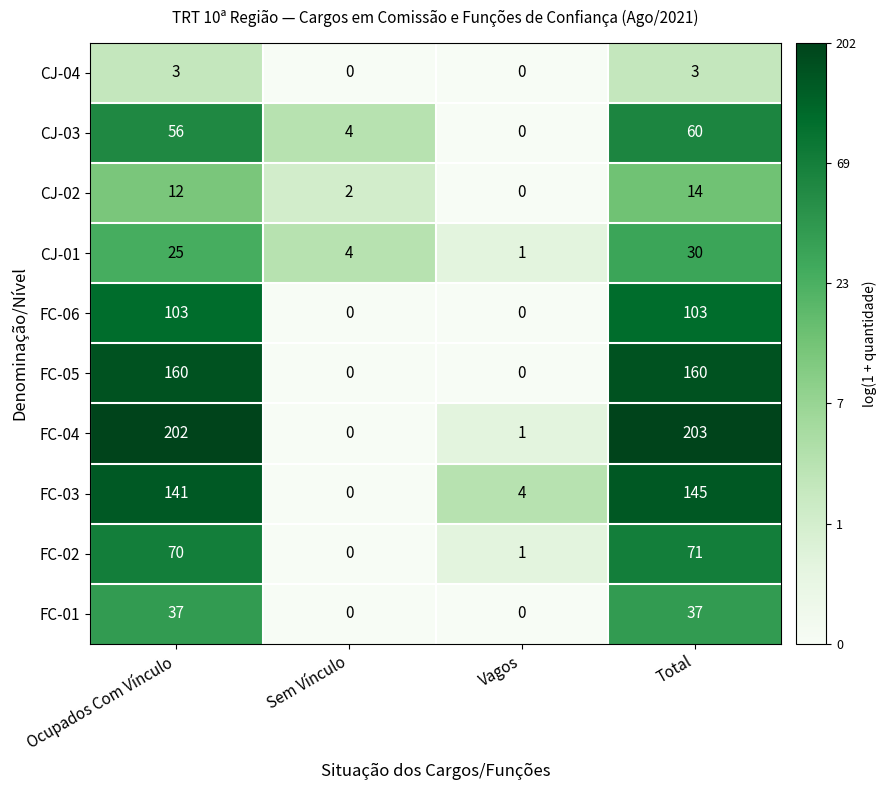

How many series are shown in this chart?

10